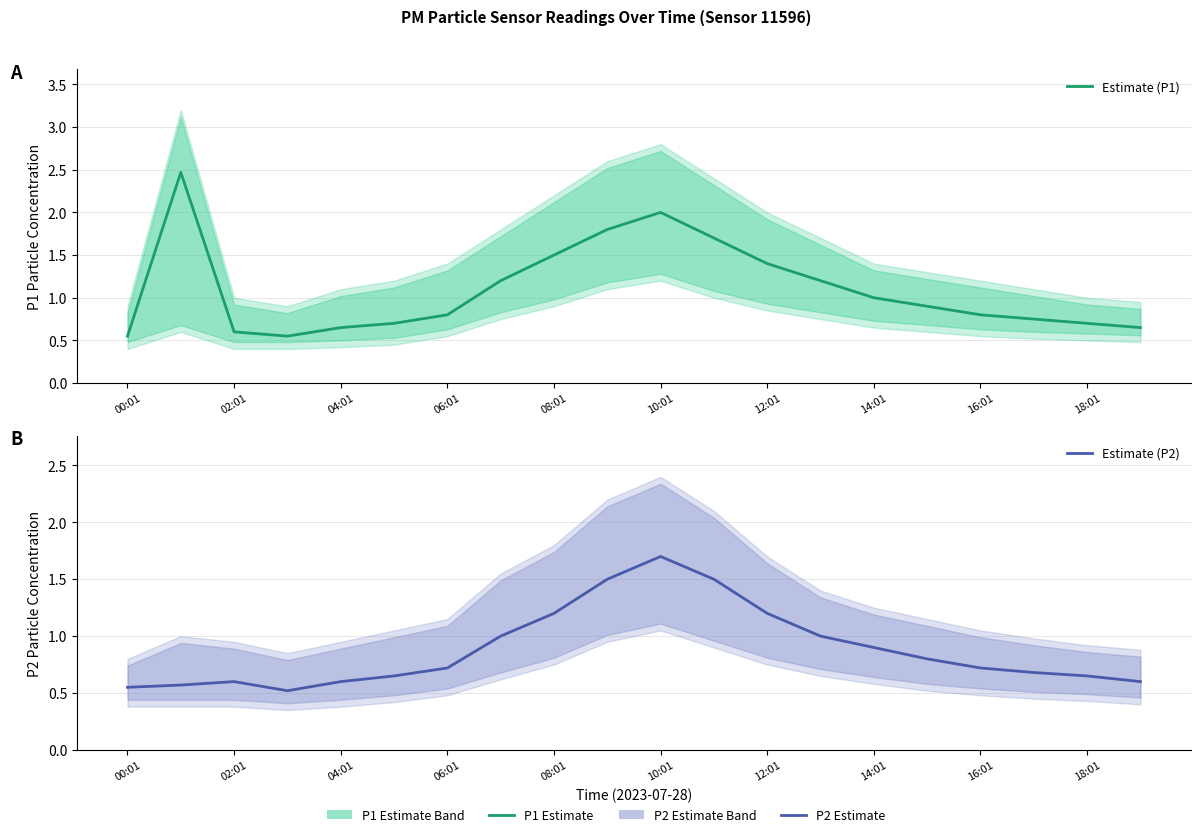

At 14:01, list the series in order from largest to smallest.

Estimate (P1), Estimate (P2)